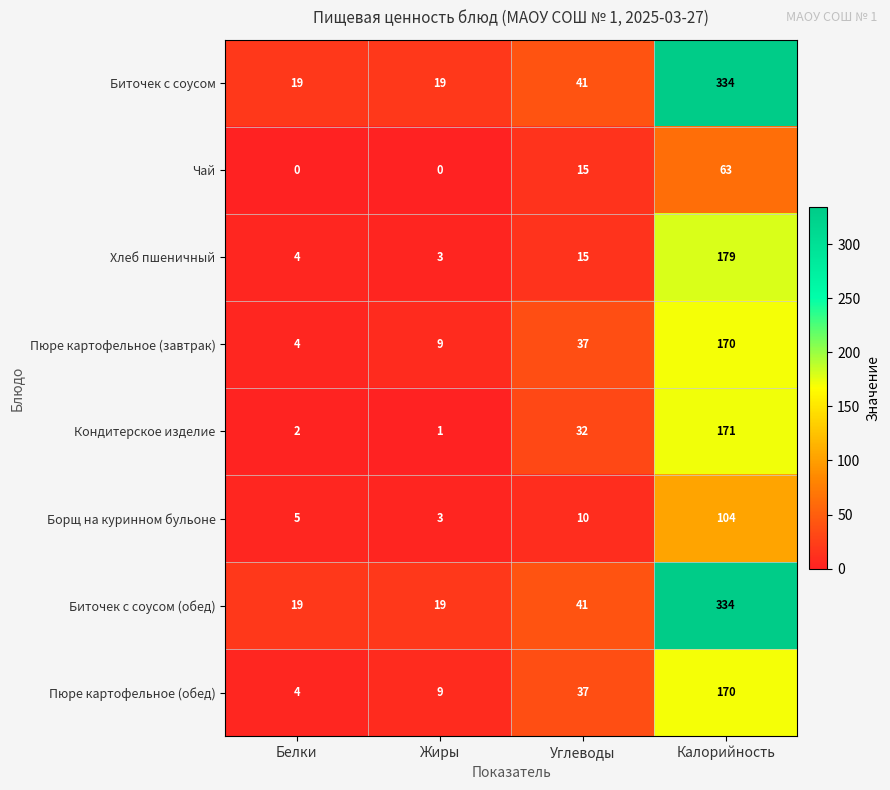

What is the maximum value shown in the chart?

334